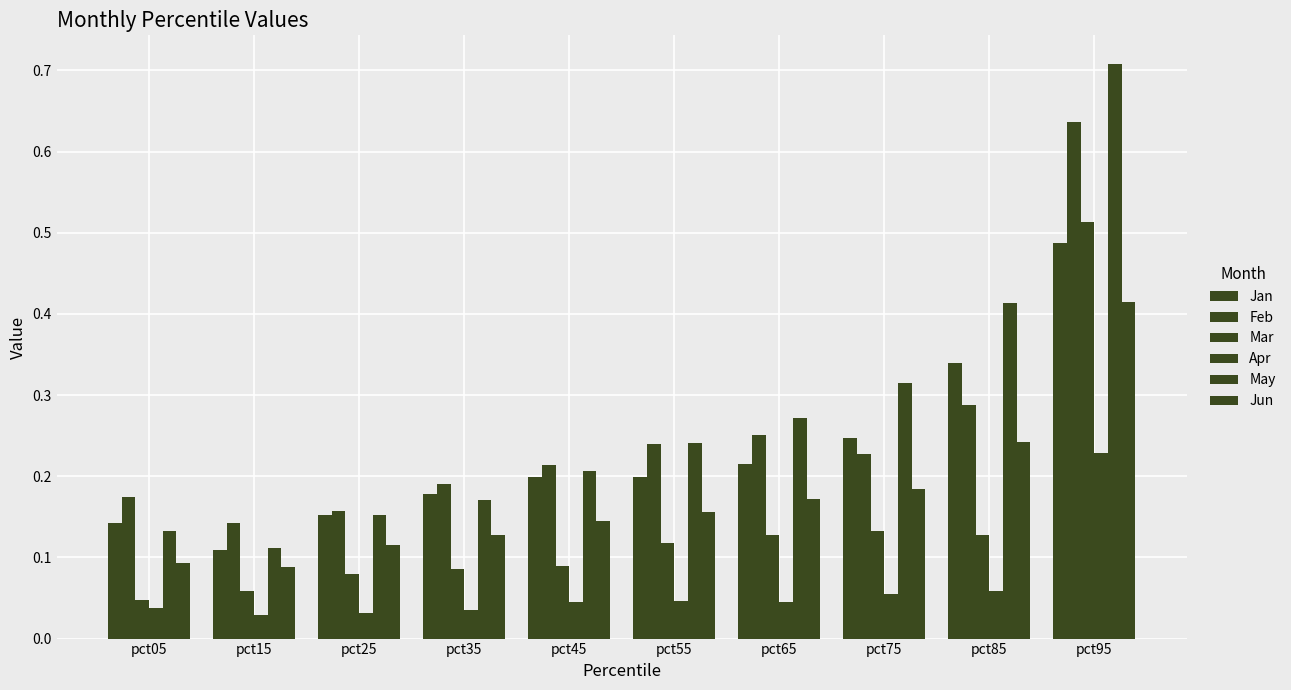

How many bars are there in total?

60